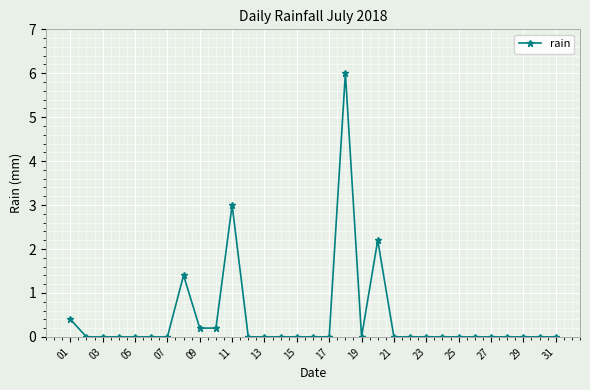

What is the average value?

0.4